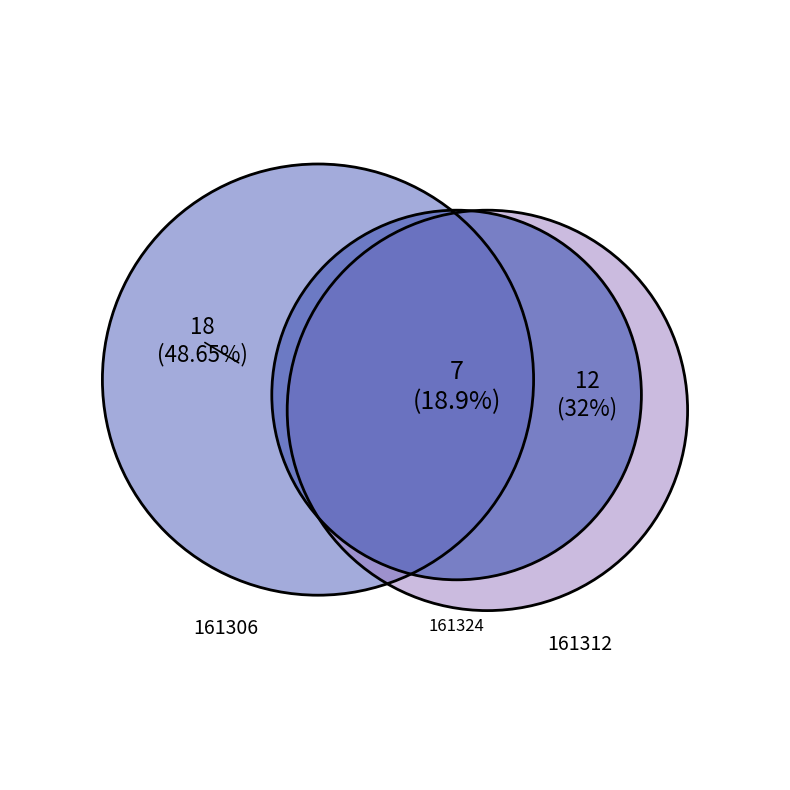

What percentage is the 161306 slice, to the nearest percent?

49%